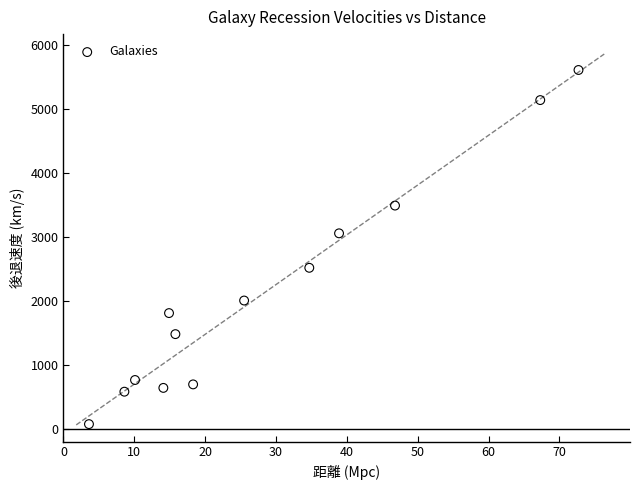

What is the range of Y values (max minus min)?

5539.9